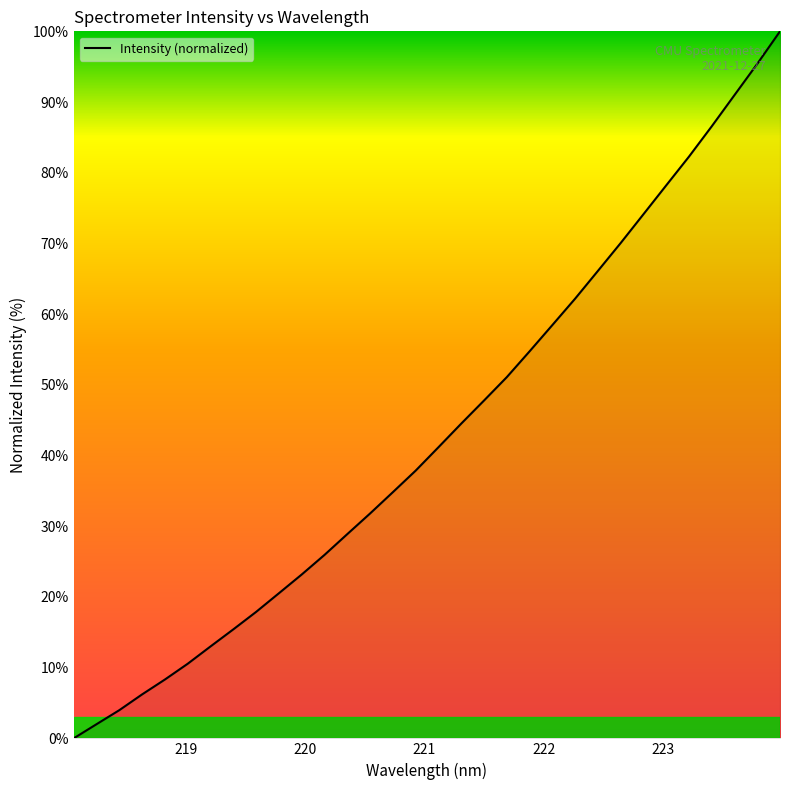

What is the difference between the maximum and minimum values?

100.0